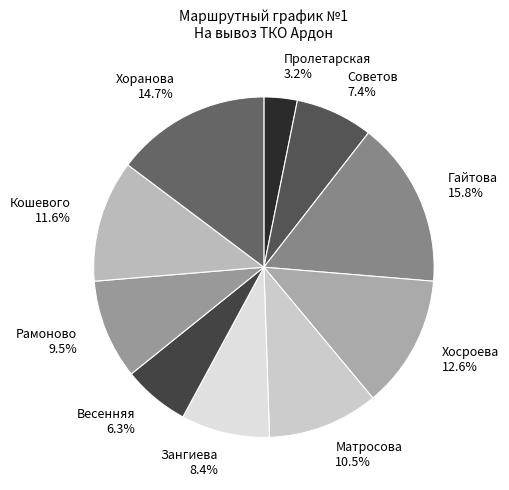

To the nearest percent, what percentage of the pie is Хоранова?

15%